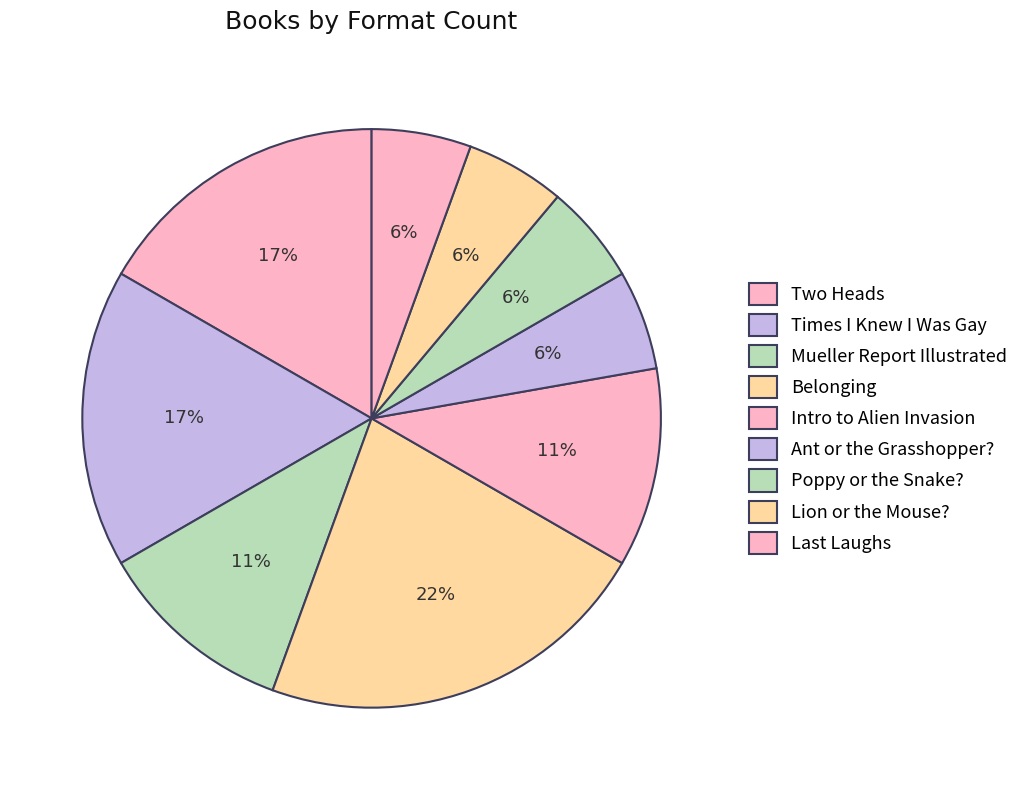

What is the change in value from Belonging to Poppy or the Snake??

-3